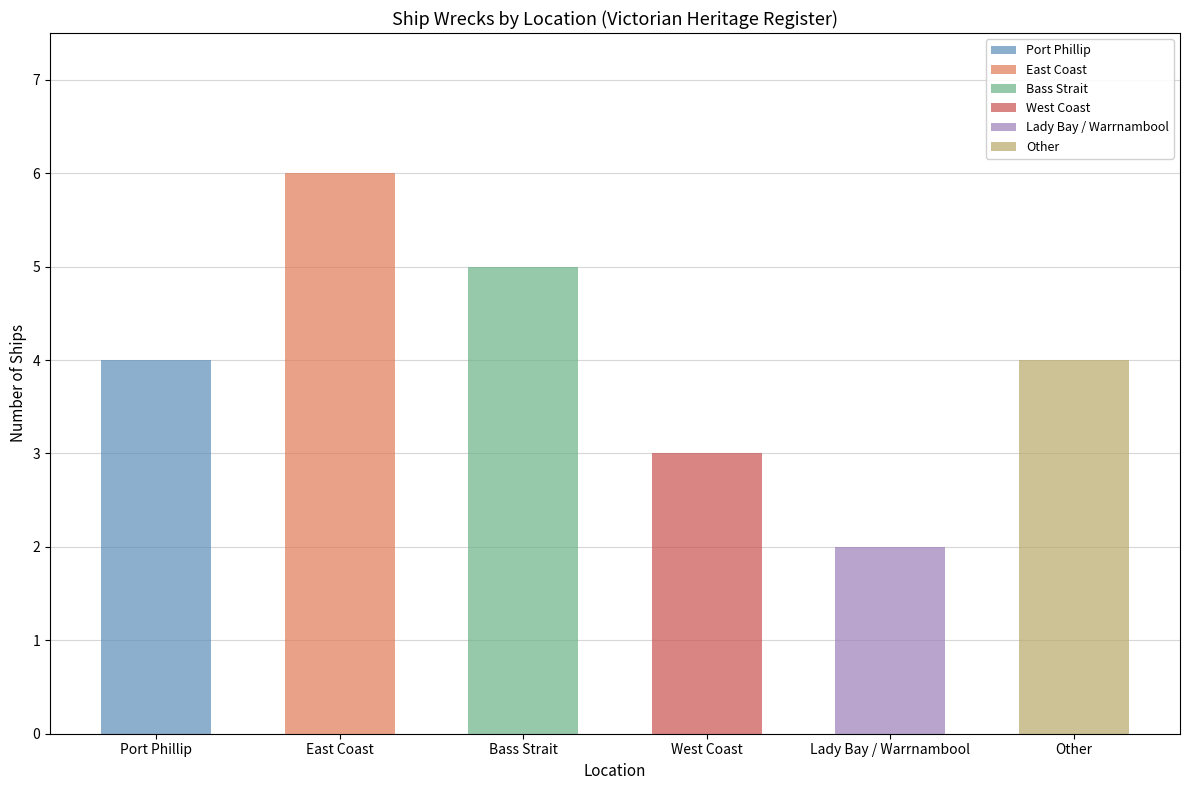

What is the difference between the maximum and minimum values?

4